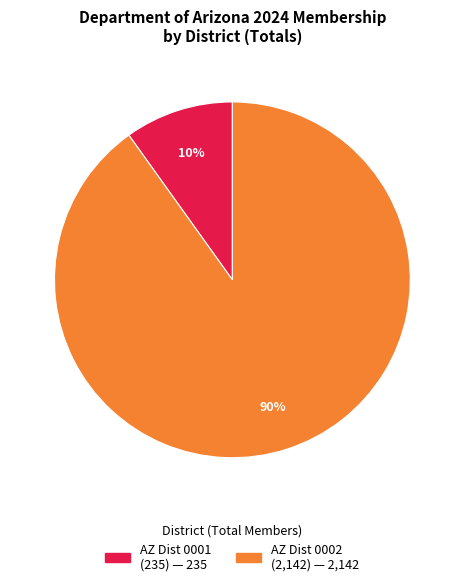

Is there any slice that represents more than half of the pie?

Yes